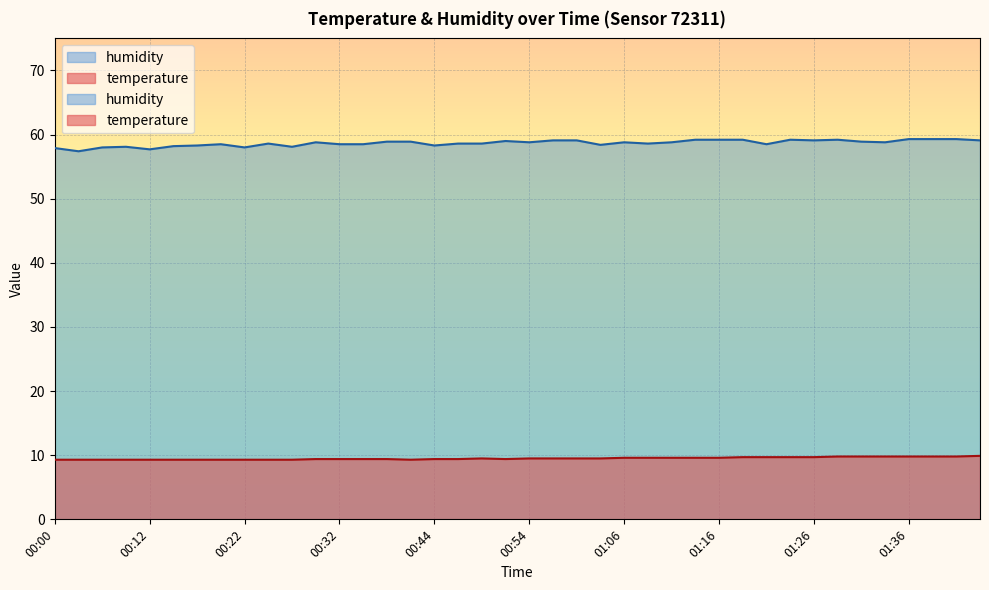

How many lines are shown in the chart?

2